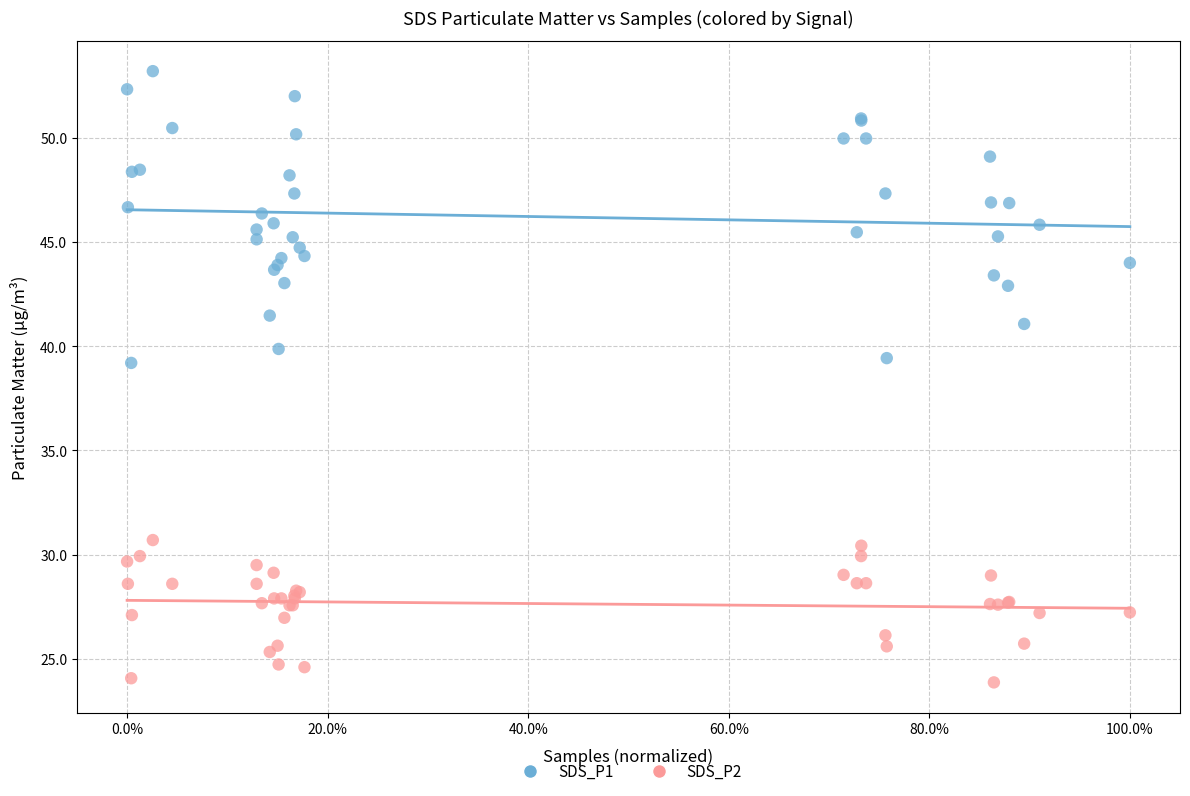

What is the X range (max minus min) for the scatter plot?

1.0